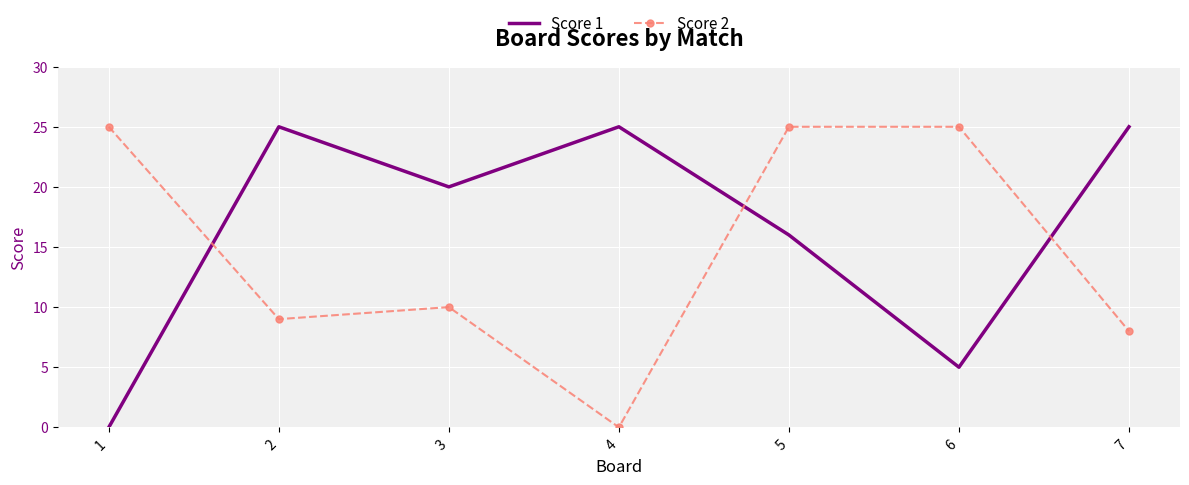

At which category is the sum across all series the highest?

5